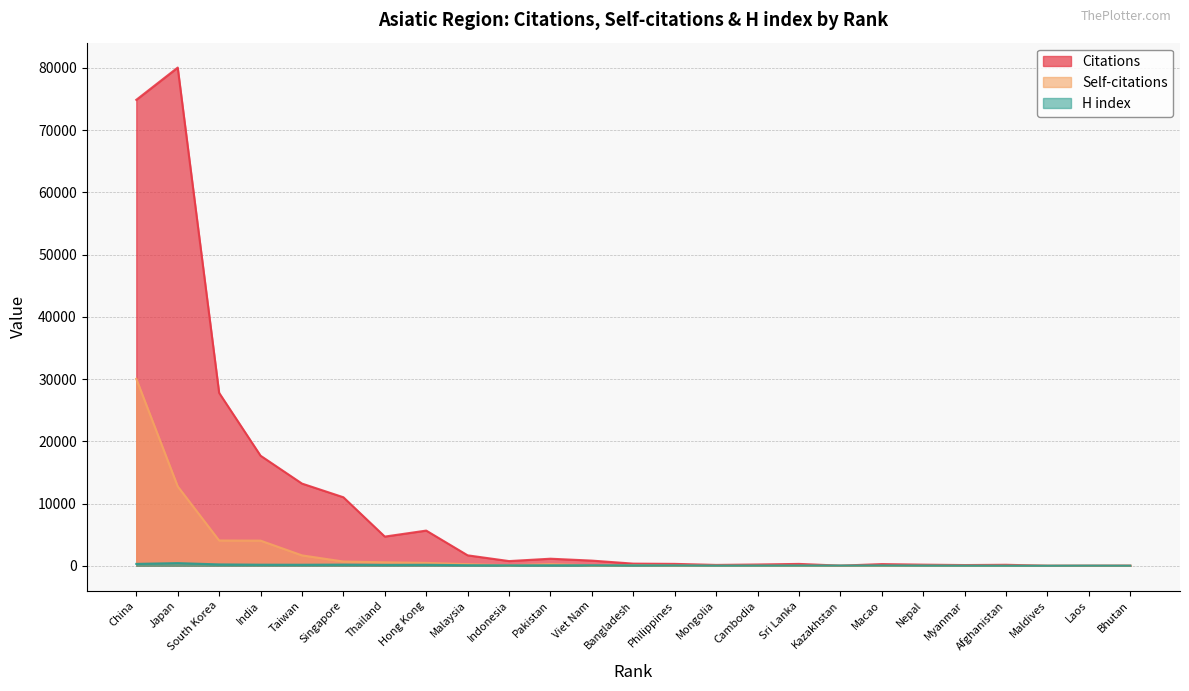

Does the chart have visible grid lines?

Yes